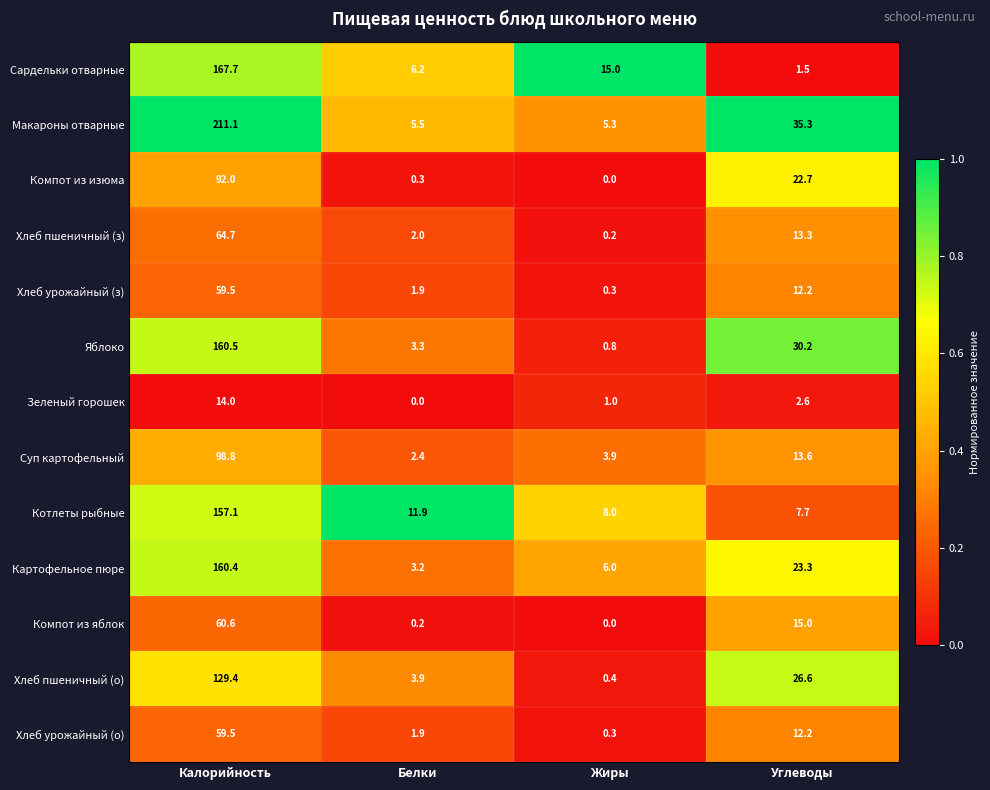

Which label corresponds to the largest value in the chart?

Калорийность